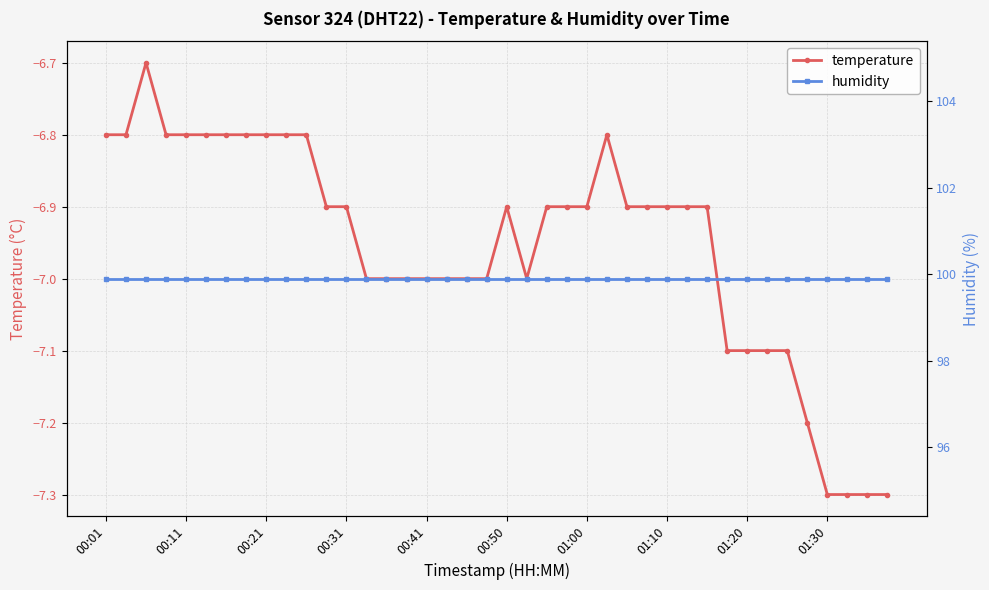

What is the label of the 1st point from the left?

00:01